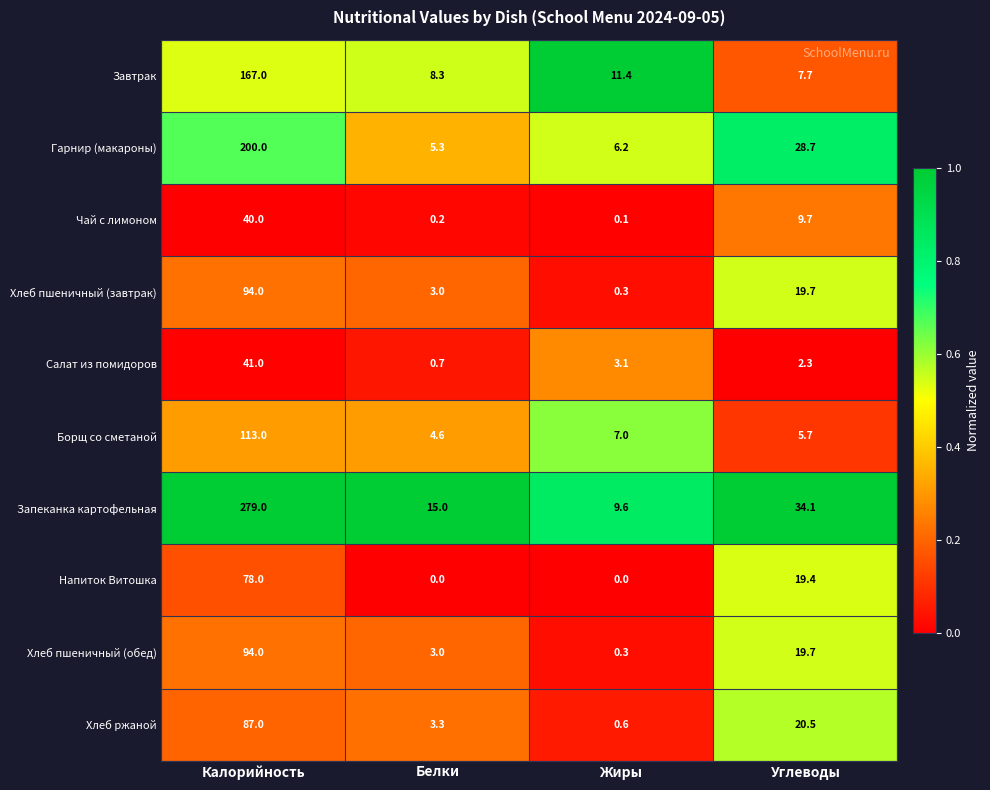

Which series has the largest total across all categories?

Запеканка картофельная